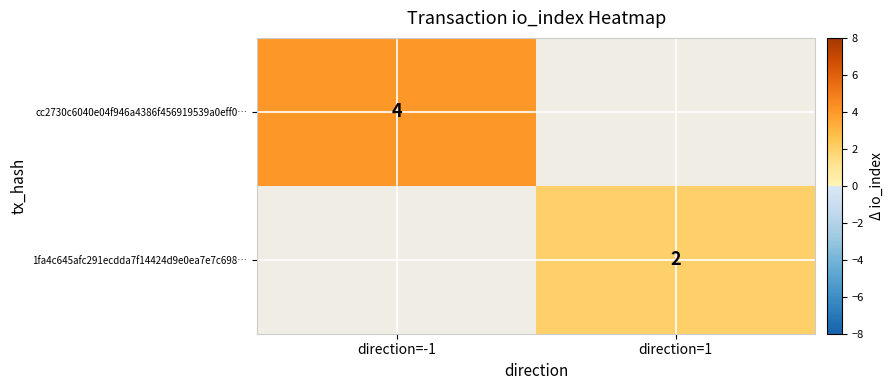

Is it true that cc2730c6040e04f946a4386f456919539a0eff0… equals 4 at direction=-1?

True